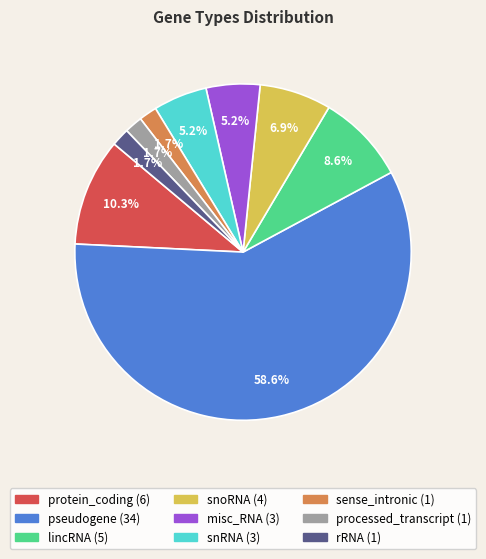

Which has a higher value, snRNA or snoRNA?

snoRNA